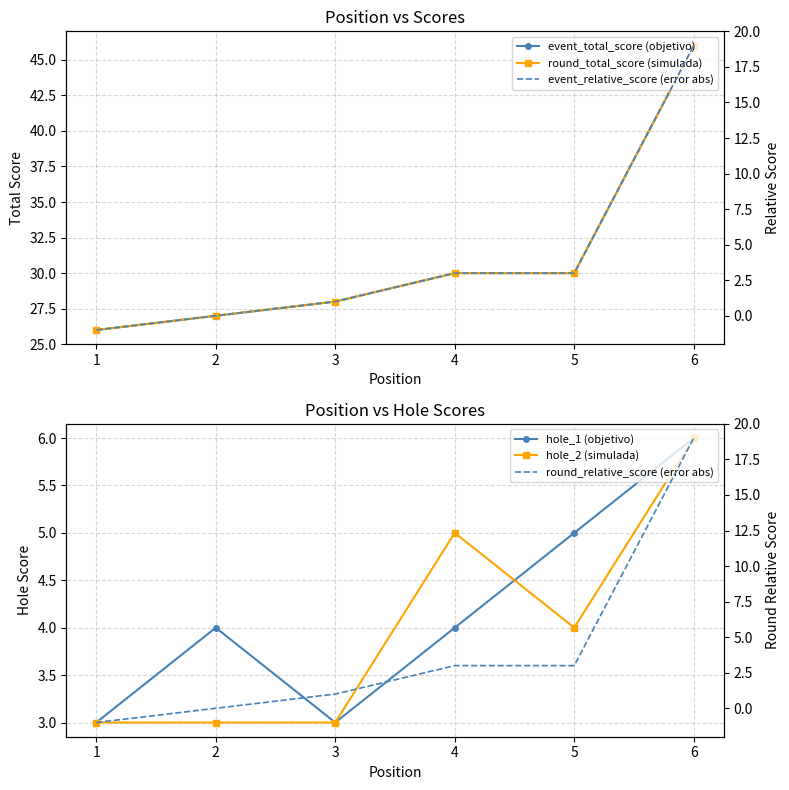

What is the greatest value displayed?

46